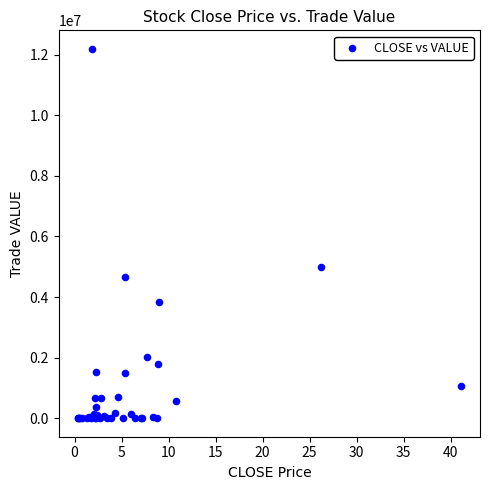

What Y value in the scatter plot is closest to 6095733?

4975261.8